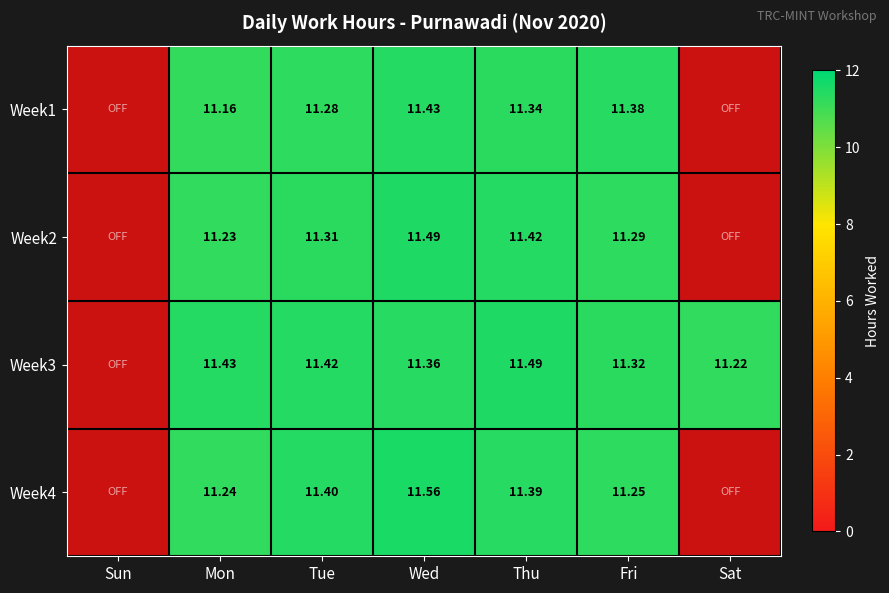

Is the value of Week3 at Sat greater than the value of Week4 at Thu?

No